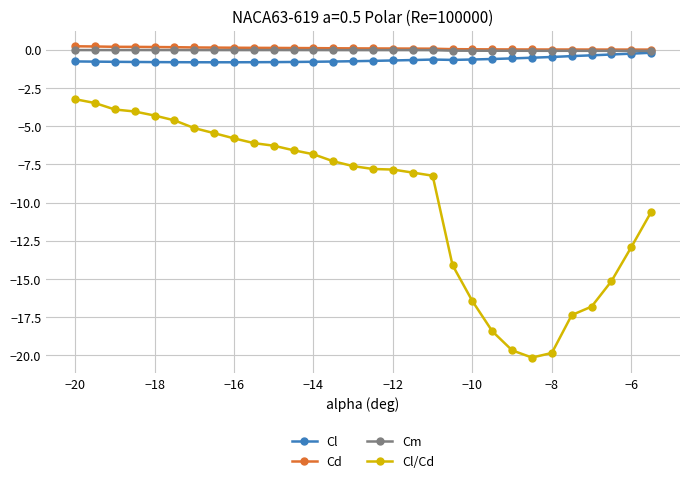

Is this an area chart (filled region under the line)?

No